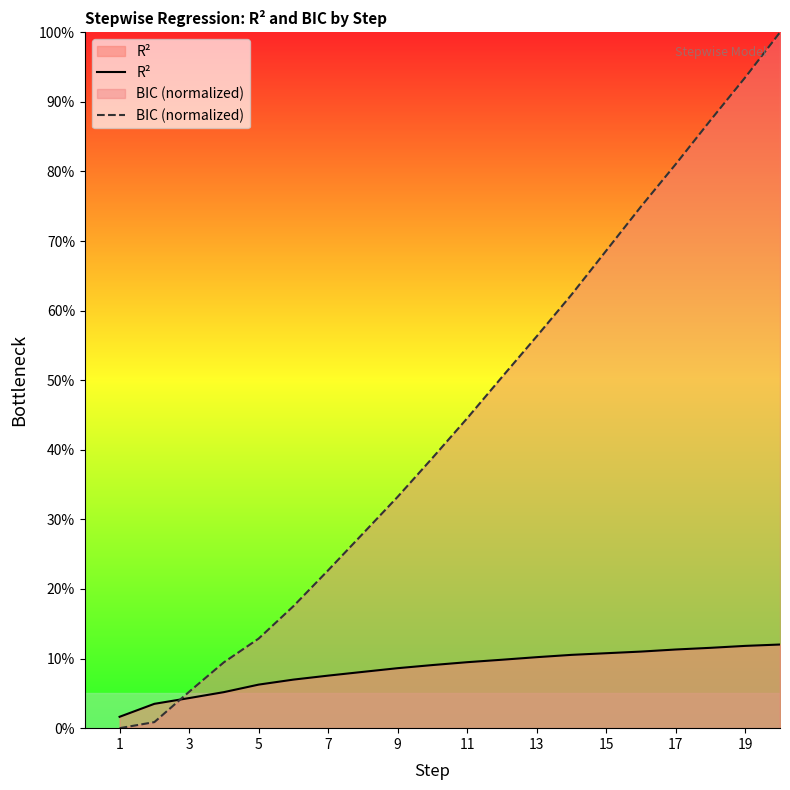

How many lines are shown in the chart?

2